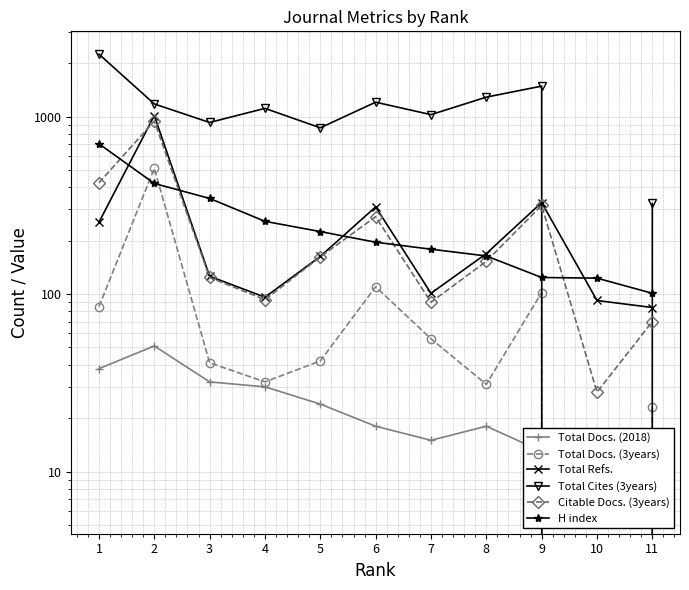

The Total Refs. series shows 44 at 7. True or false?

False